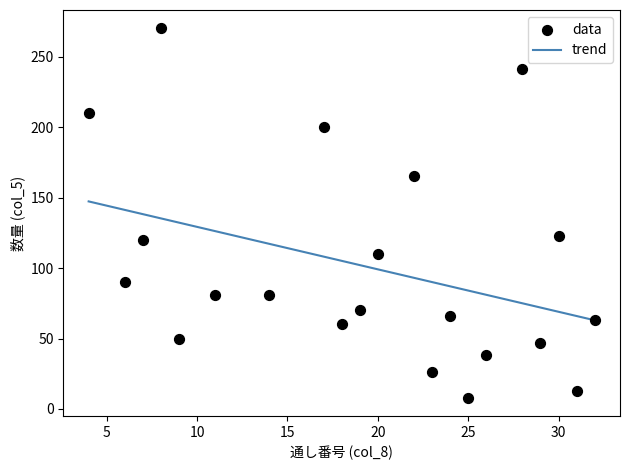

What is the range of X values (max minus min)?

28